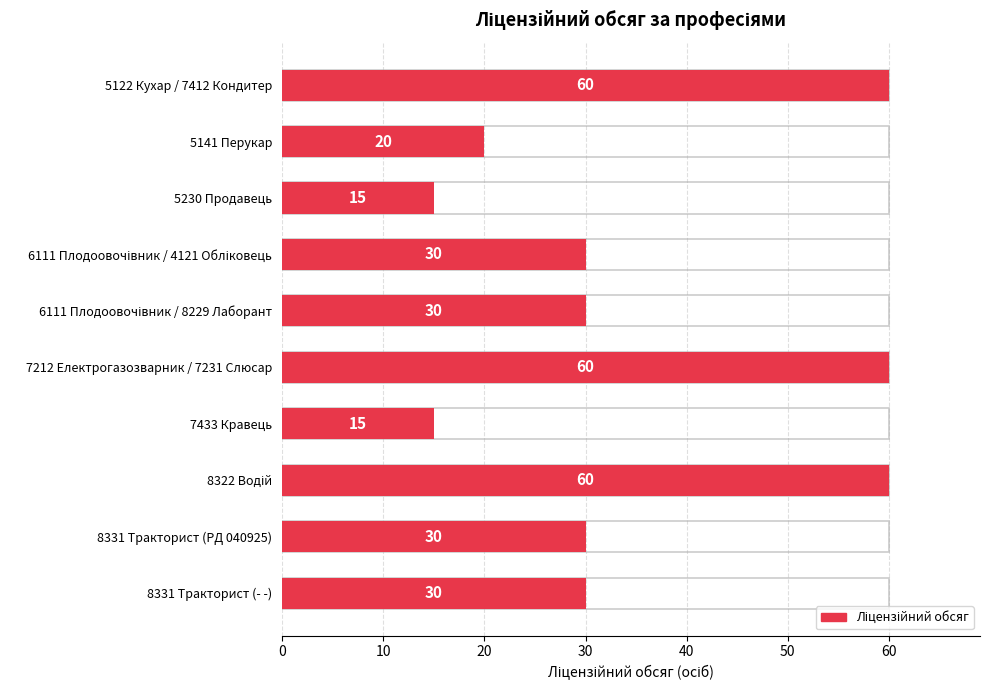

What is the minimum value shown in the chart?

15